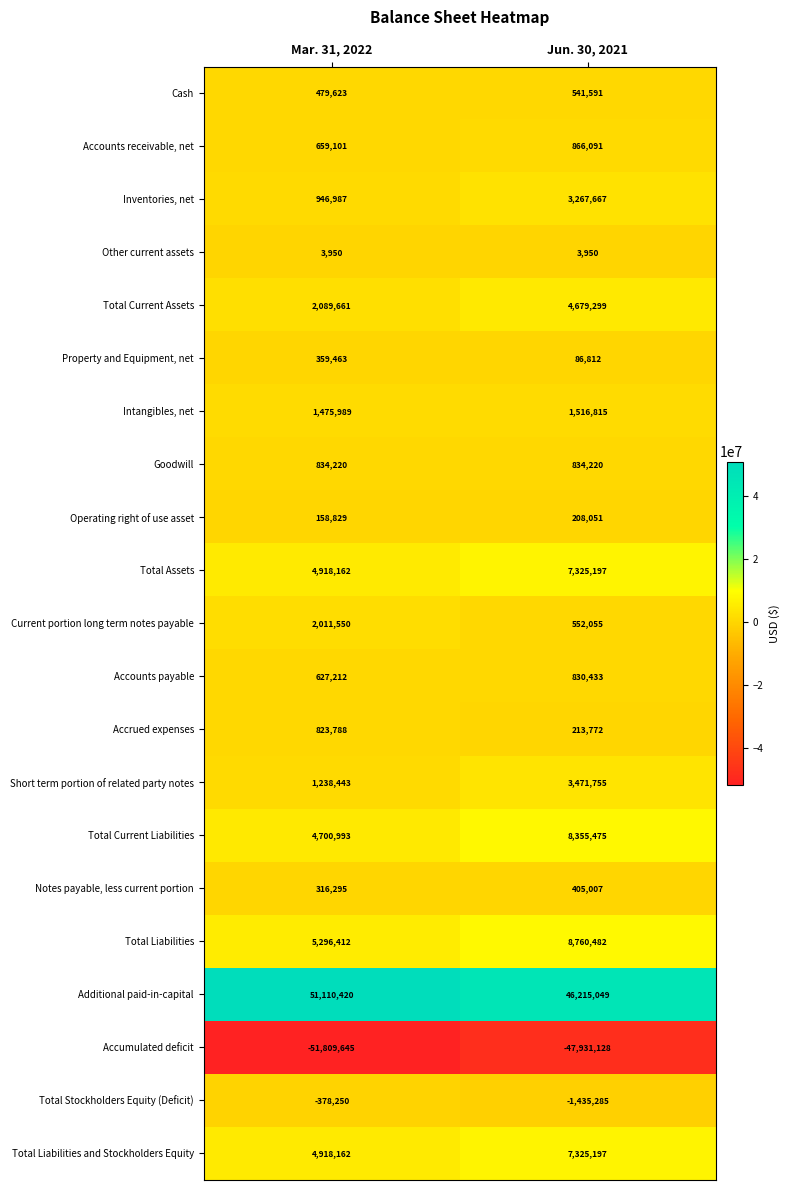

At which label is Accounts receivable, net closest to 762596?

Mar. 31, 2022